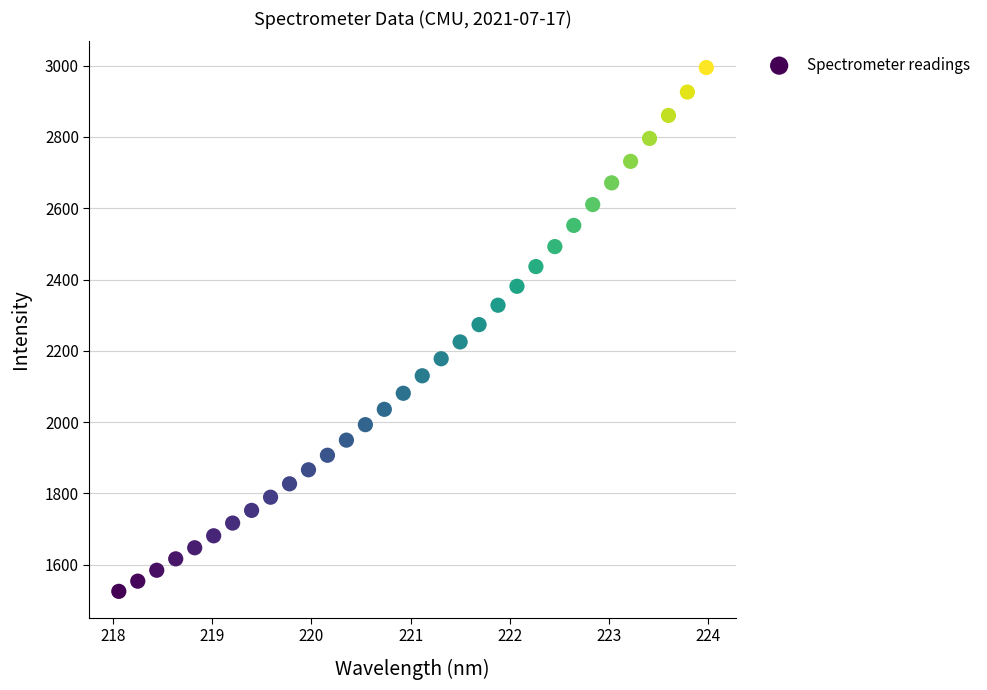

What is the range of Y values (max minus min)?

1469.6